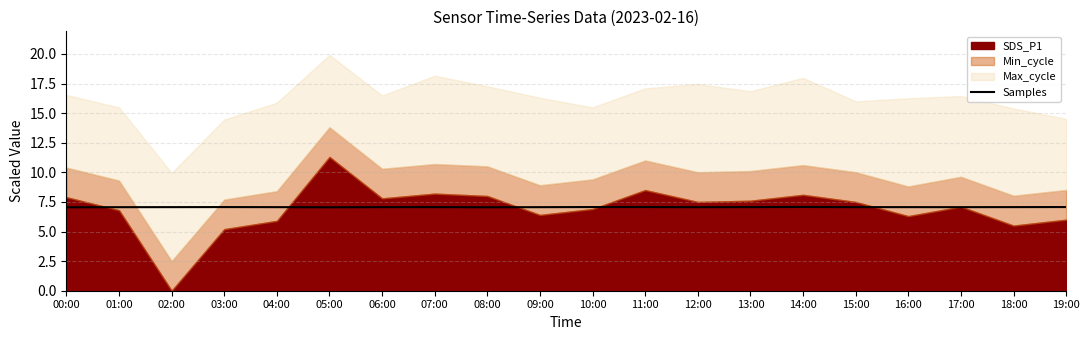

Does the chart have visible grid lines?

Yes